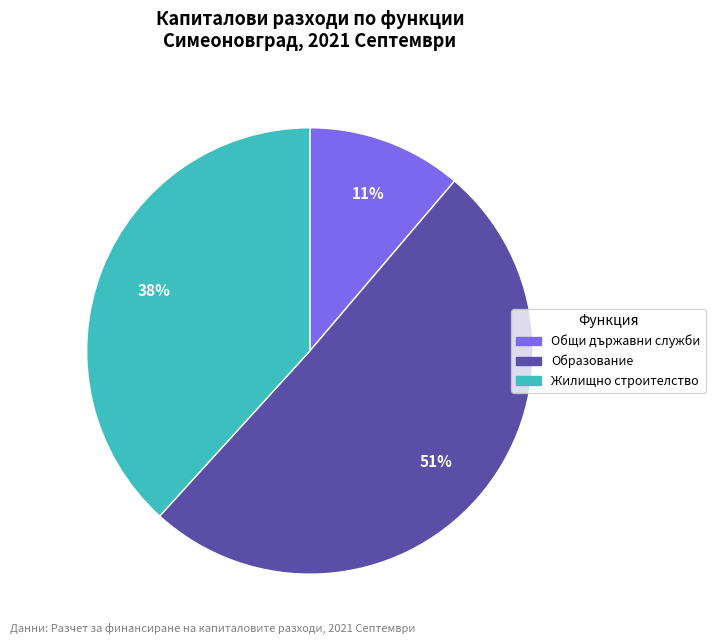

Count the number of slices in the pie.

3